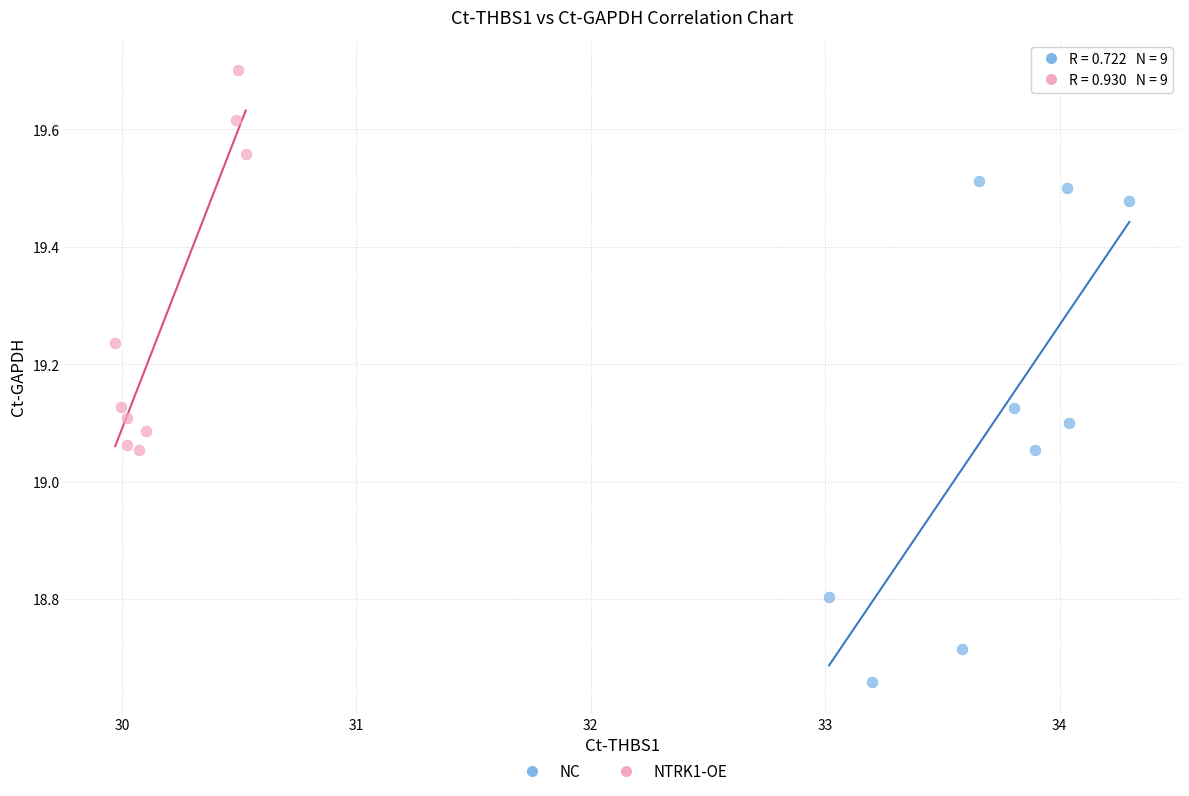

Which series reaches the maximum Y coordinate?

NTRK1-OE